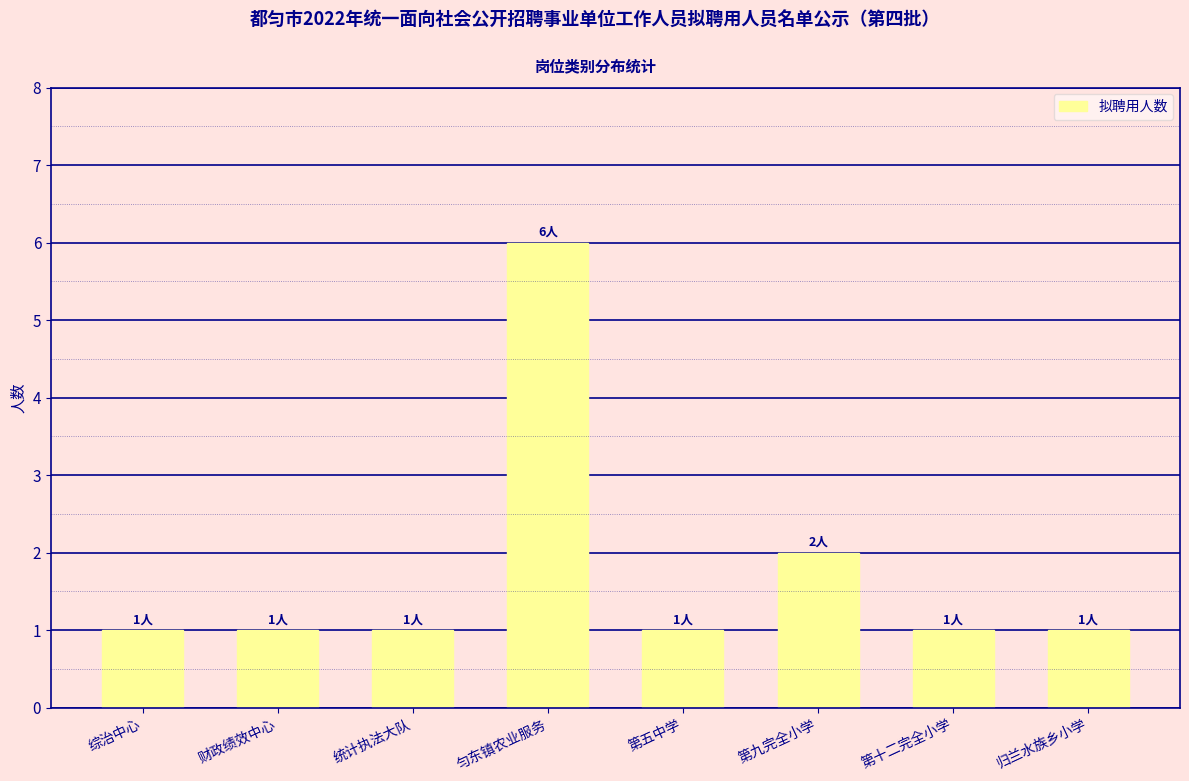

What is the average value?

2